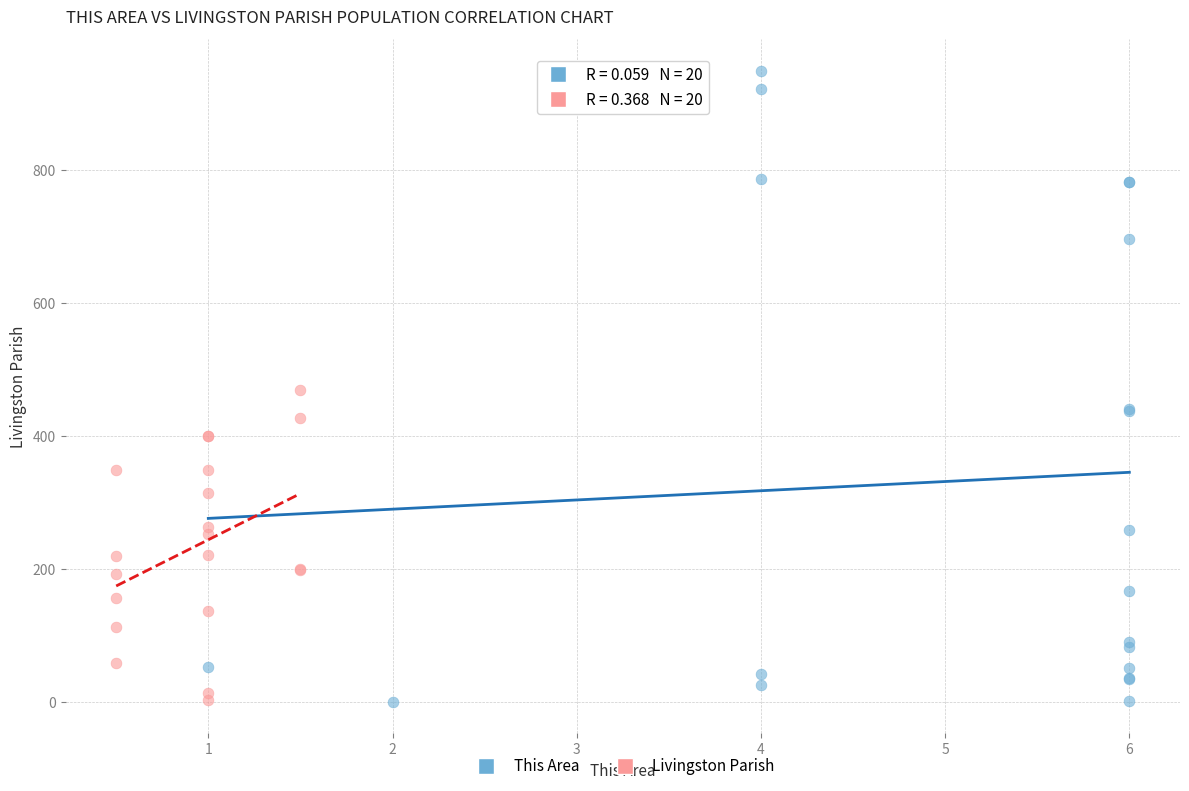

Which series has the largest Y range (max minus min)?

This Area